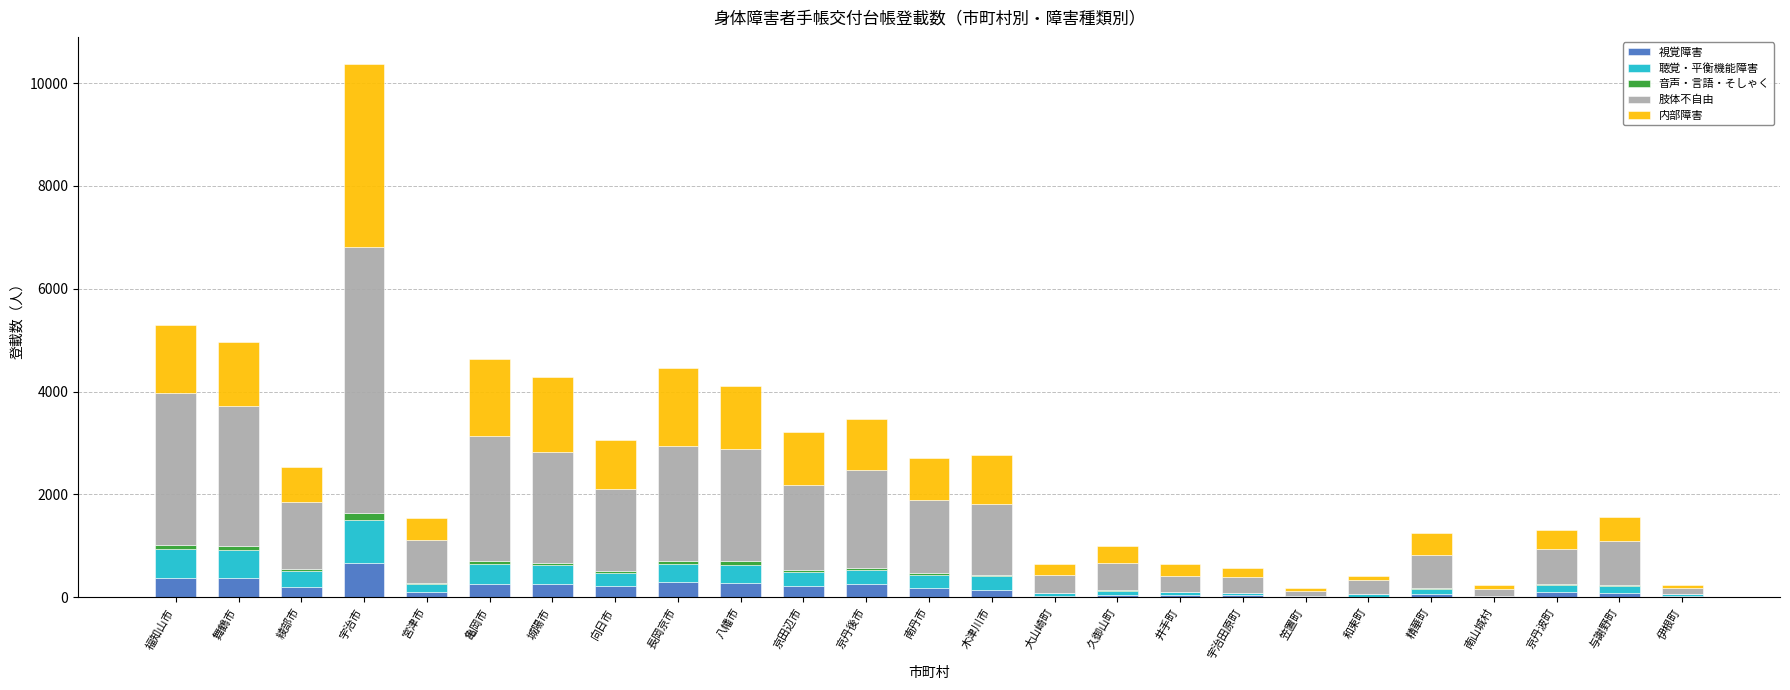

What is the total value across all series at 舞鶴市?

4967